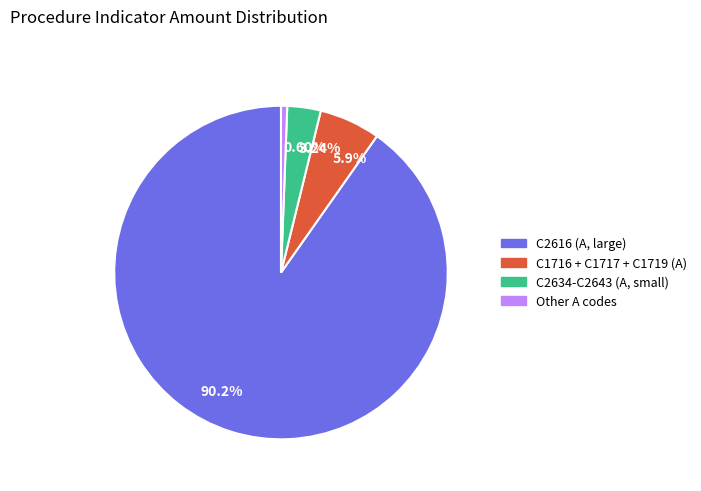

Does any single category account for the majority?

Yes